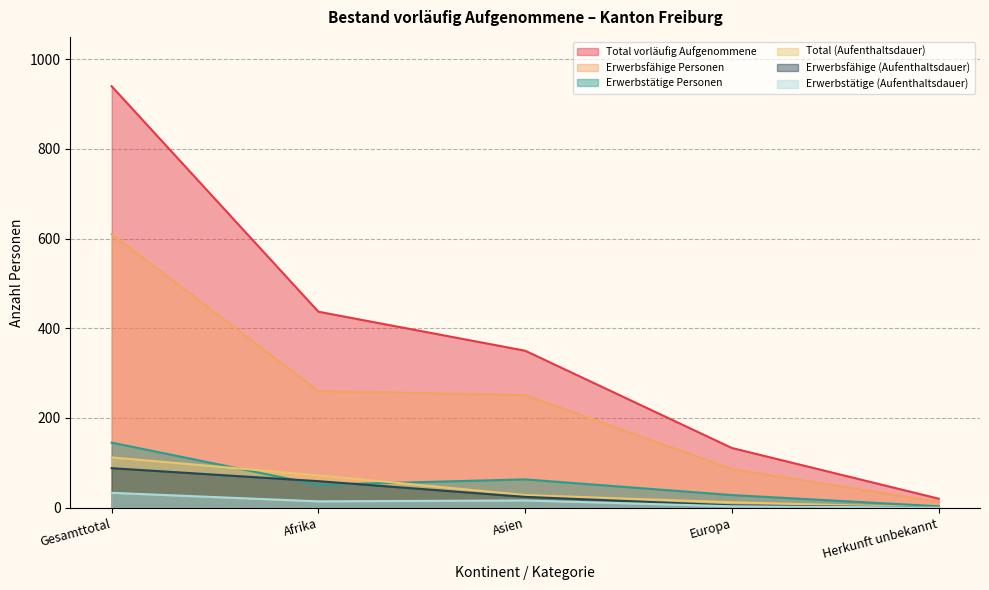

What position from the right is Europa?

2